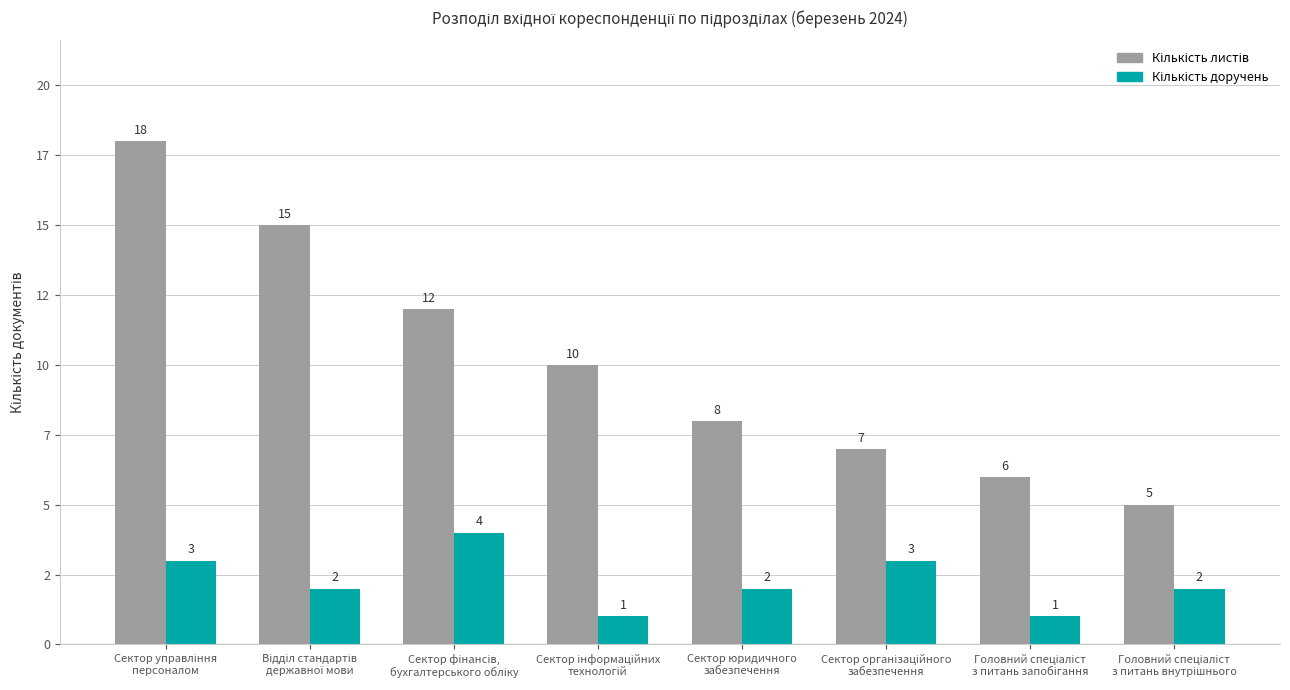

At which category is the sum across all series the highest?

Сектор управління
персоналом